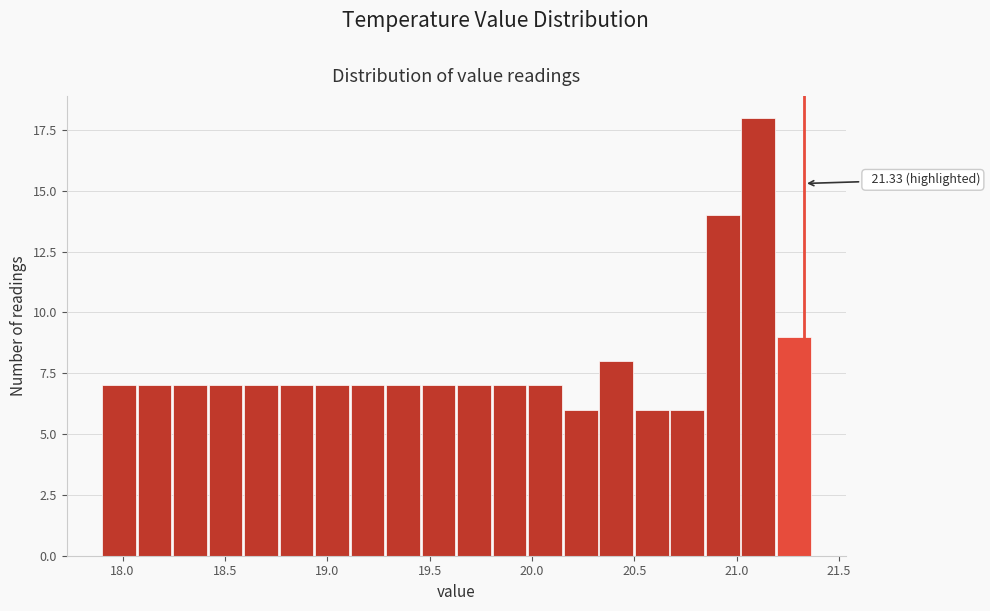

Read against the x-axis, roughly where is the centre of the tallest bar?

21.10